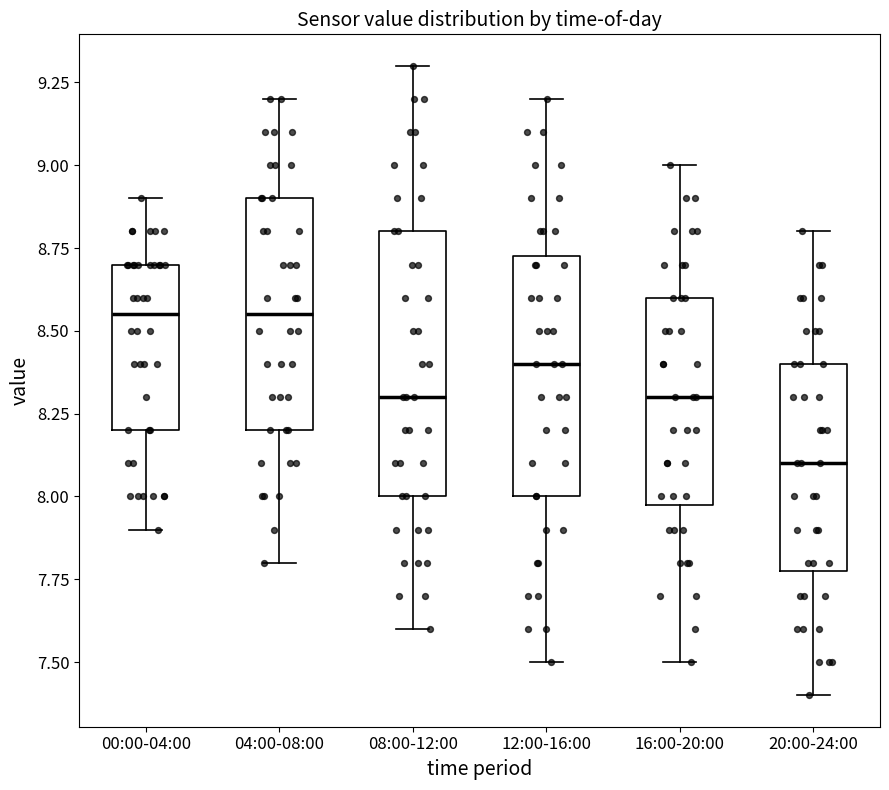

Comparing the boxes themselves (not the whiskers), which one is the tallest?

08:00-12:00